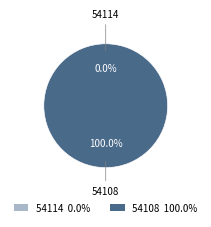

How many segments does this pie chart have?

2